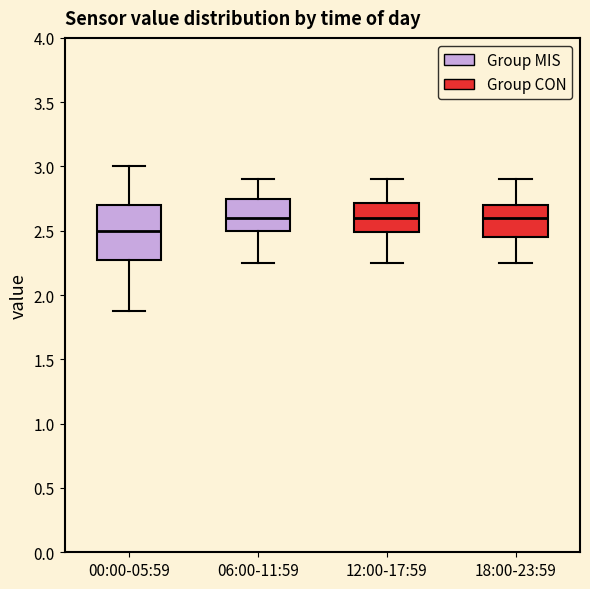

Reading left to right, transcribe this box plot: for each box, give where its median line is, the range the box spans, and where its two whiskers end, as read against the y-axis. The values are not printed on the chart, so give them approximately, as read against the axis.

00:00-05:59: median 2.50, box 2.25 to 2.70, whiskers 1.90 to 3.00
06:00-11:59: median 2.60, box 2.50 to 2.75, whiskers 2.25 to 2.90
12:00-17:59: median 2.60, box 2.50 to 2.70, whiskers 2.25 to 2.90
18:00-23:59: median 2.60, box 2.45 to 2.70, whiskers 2.25 to 2.90